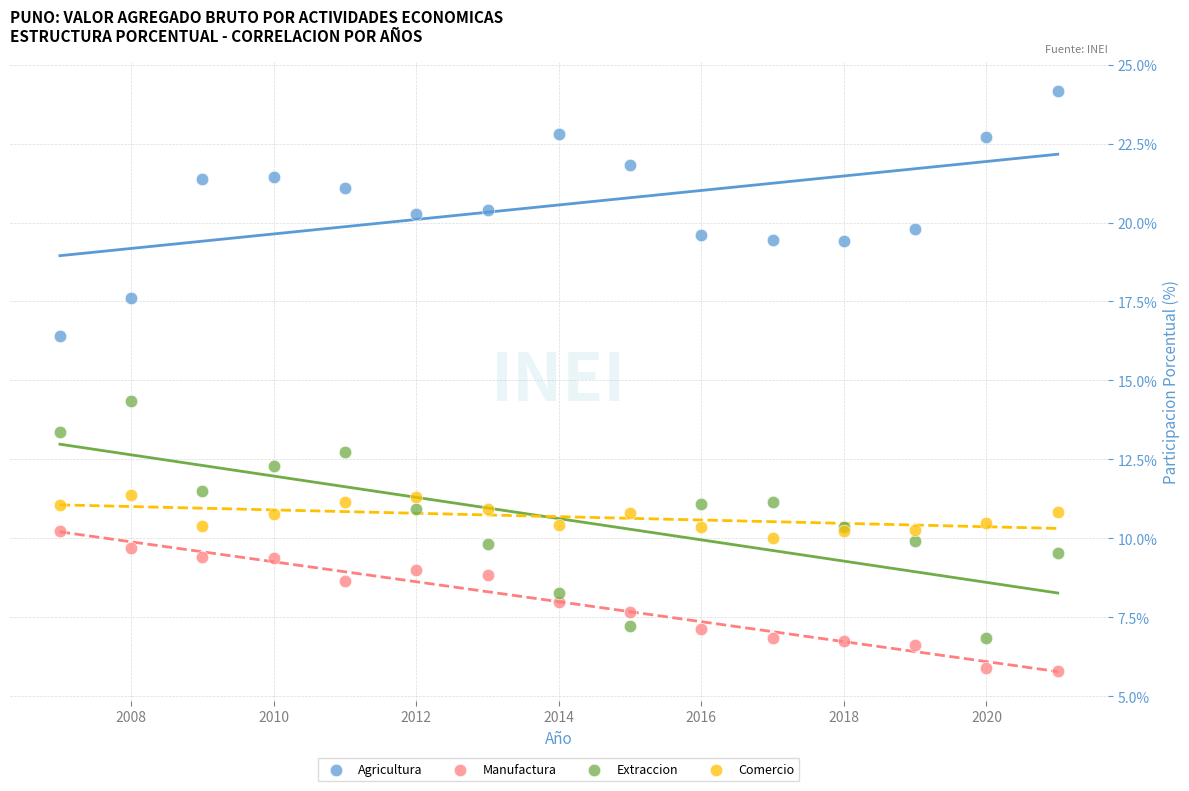

Which series reaches the minimum Y coordinate?

Manufactura